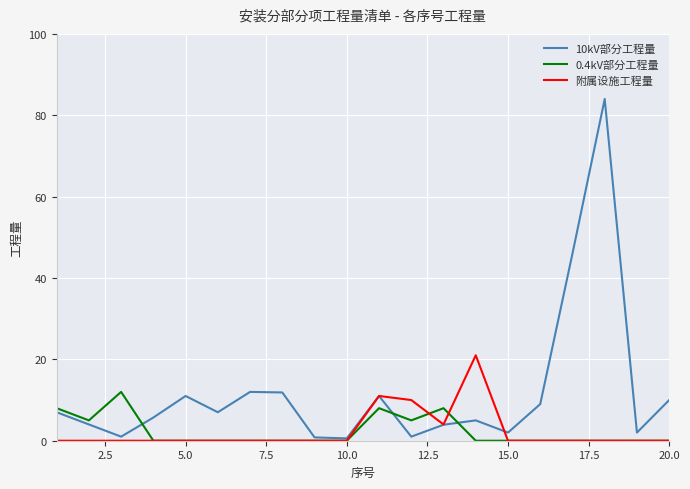

What are all the series names shown in the legend?

10kV部分工程量, 0.4kV部分工程量, 附属设施工程量